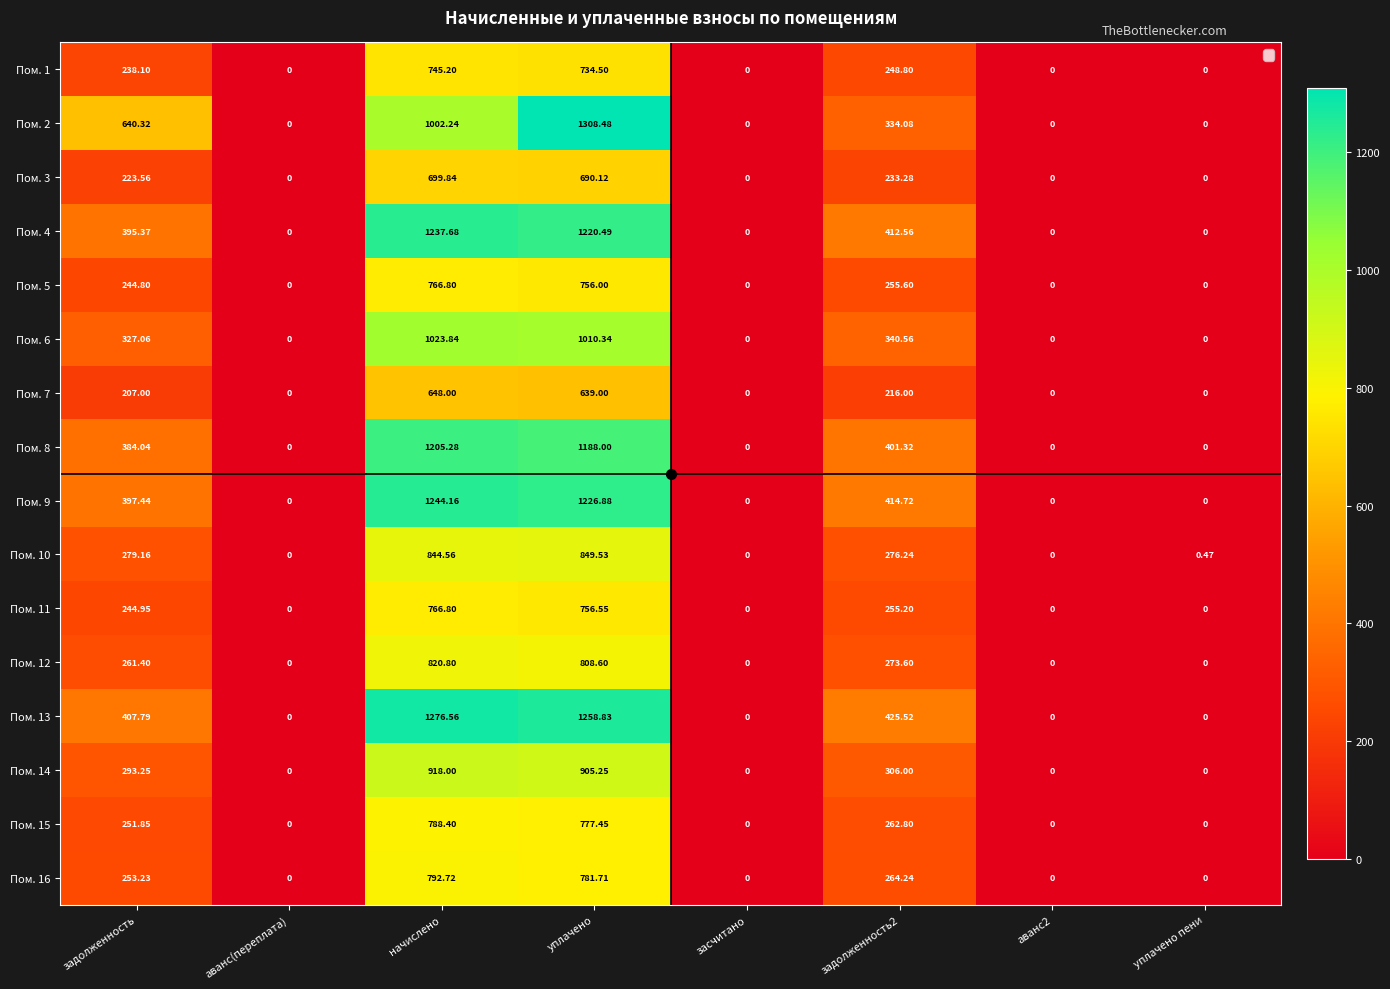

How many values in the Пом. 5 series are below 244?

4